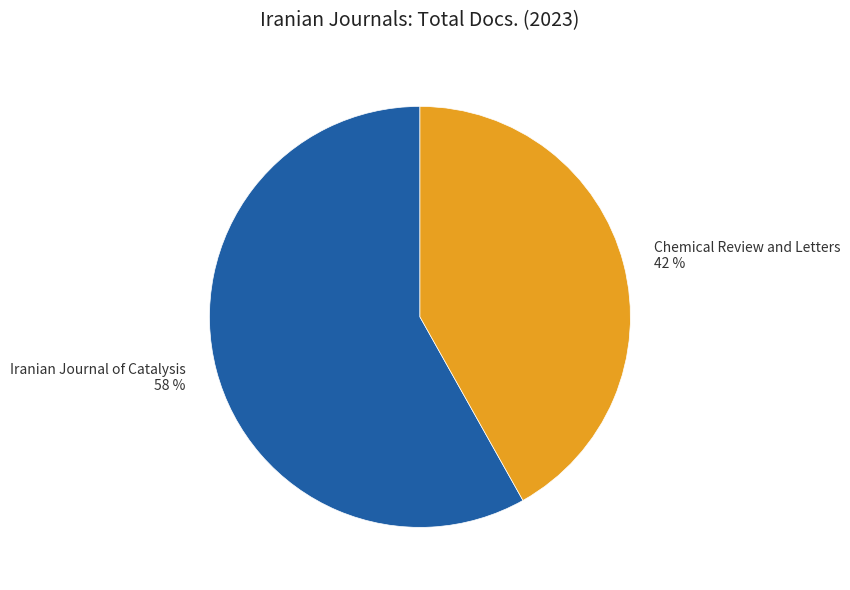

Between Chemical Review and Letters and Iranian Journal of Catalysis, which is larger?

Iranian Journal of Catalysis